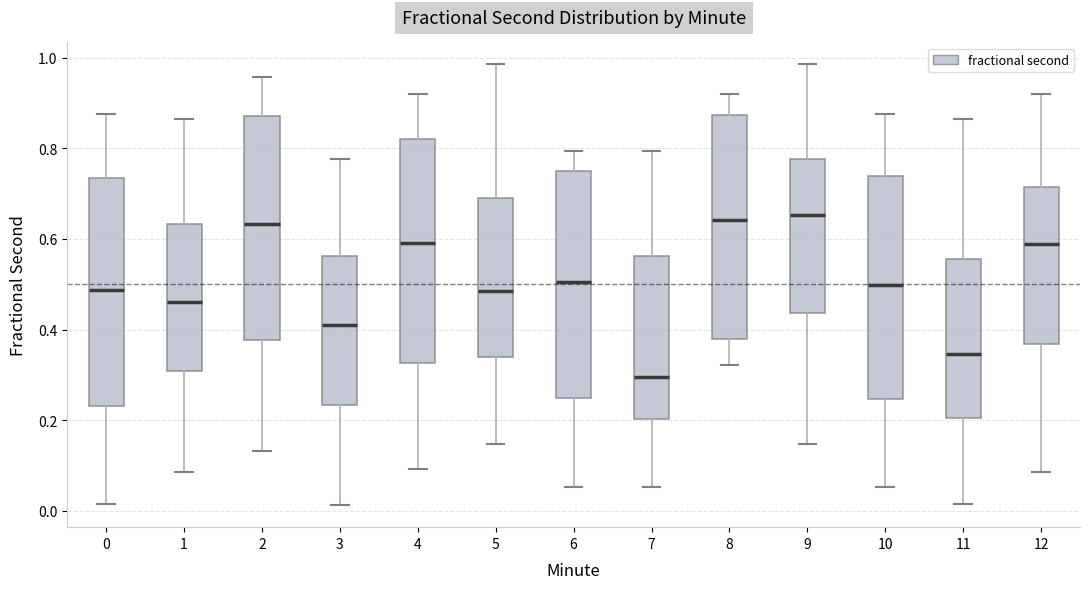

Reading left to right, transcribe this box plot: for each box, give where its median line is, the range the box spans, and where its two whiskers end, as read against the y-axis. The values are not printed on the chart, so give them approximately, as read against the axis.

0: median 0.48, box 0.24 to 0.74, whiskers 0.02 to 0.88
1: median 0.46, box 0.30 to 0.64, whiskers 0.08 to 0.86
2: median 0.64, box 0.38 to 0.88, whiskers 0.14 to 0.96
3: median 0.42, box 0.24 to 0.56, whiskers 0.02 to 0.78
4: median 0.60, box 0.32 to 0.82, whiskers 0.10 to 0.92
5: median 0.48, box 0.34 to 0.70, whiskers 0.14 to 0.98
6: median 0.50, box 0.24 to 0.74, whiskers 0.06 to 0.80
7: median 0.30, box 0.20 to 0.56, whiskers 0.06 to 0.80
8: median 0.64, box 0.38 to 0.88, whiskers 0.32 to 0.92
9: median 0.66, box 0.44 to 0.78, whiskers 0.14 to 0.98
10: median 0.50, box 0.24 to 0.74, whiskers 0.06 to 0.88
11: median 0.34, box 0.20 to 0.56, whiskers 0.02 to 0.86
12: median 0.58, box 0.36 to 0.72, whiskers 0.08 to 0.92